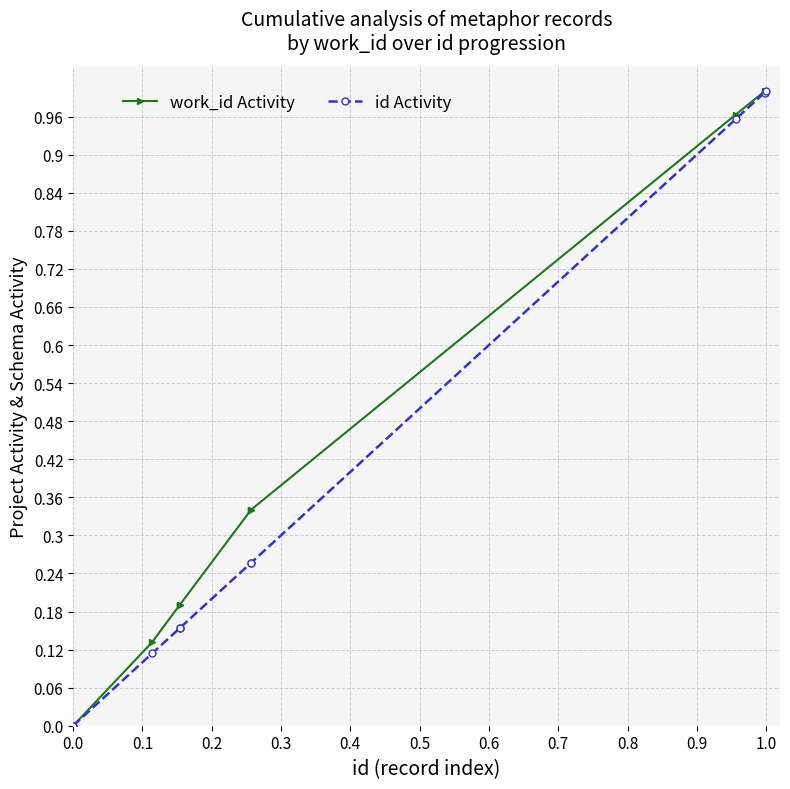

True or false: id Activity has more than 2 interior local peaks.

False